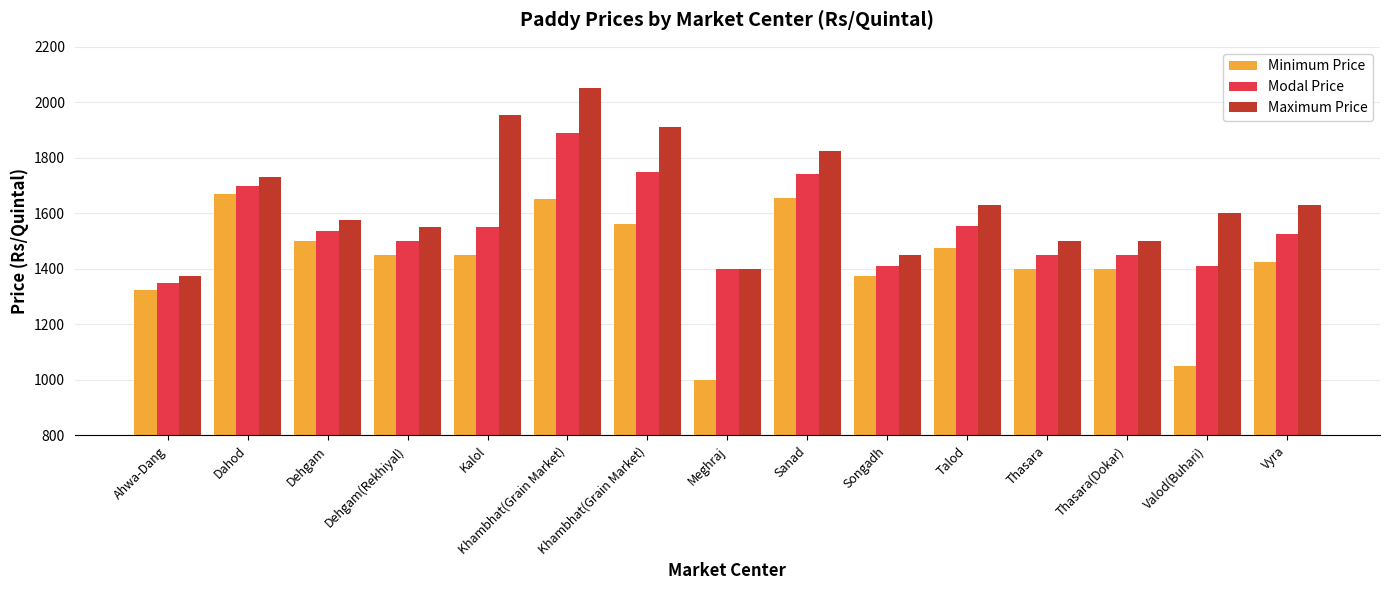

What is the total value across all series at Songadh?

4237